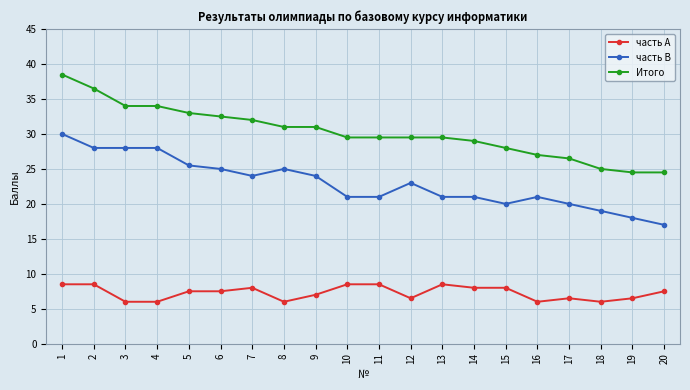

True or false: Итого and часть А cross at least once.

False